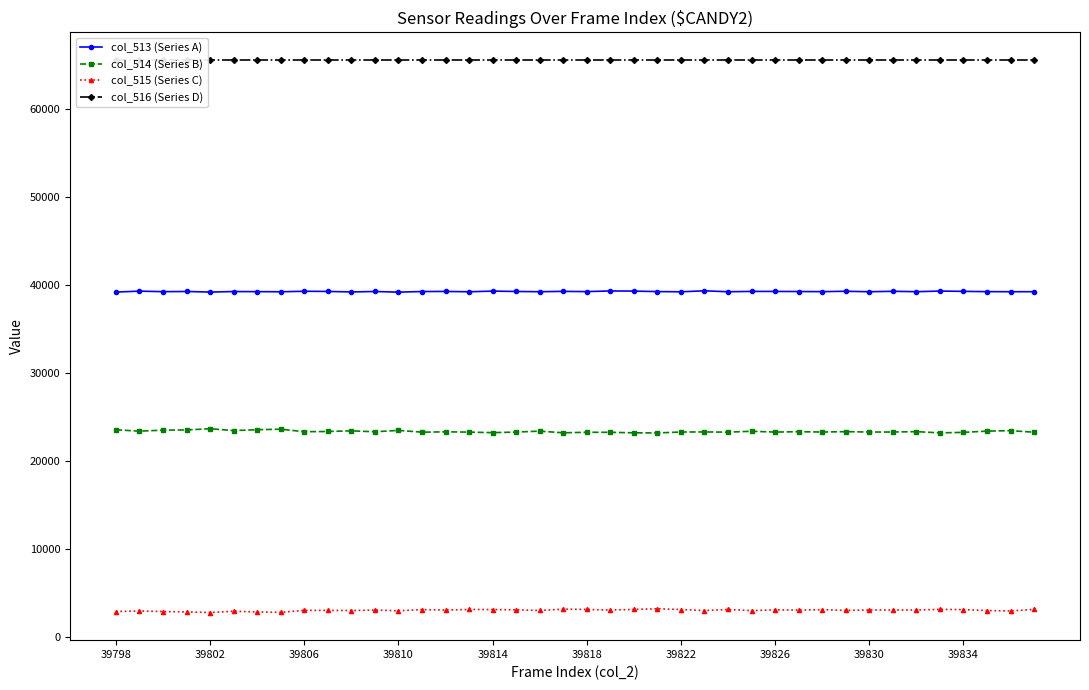

What is the average value of the col_515 (Series C) series?

2998